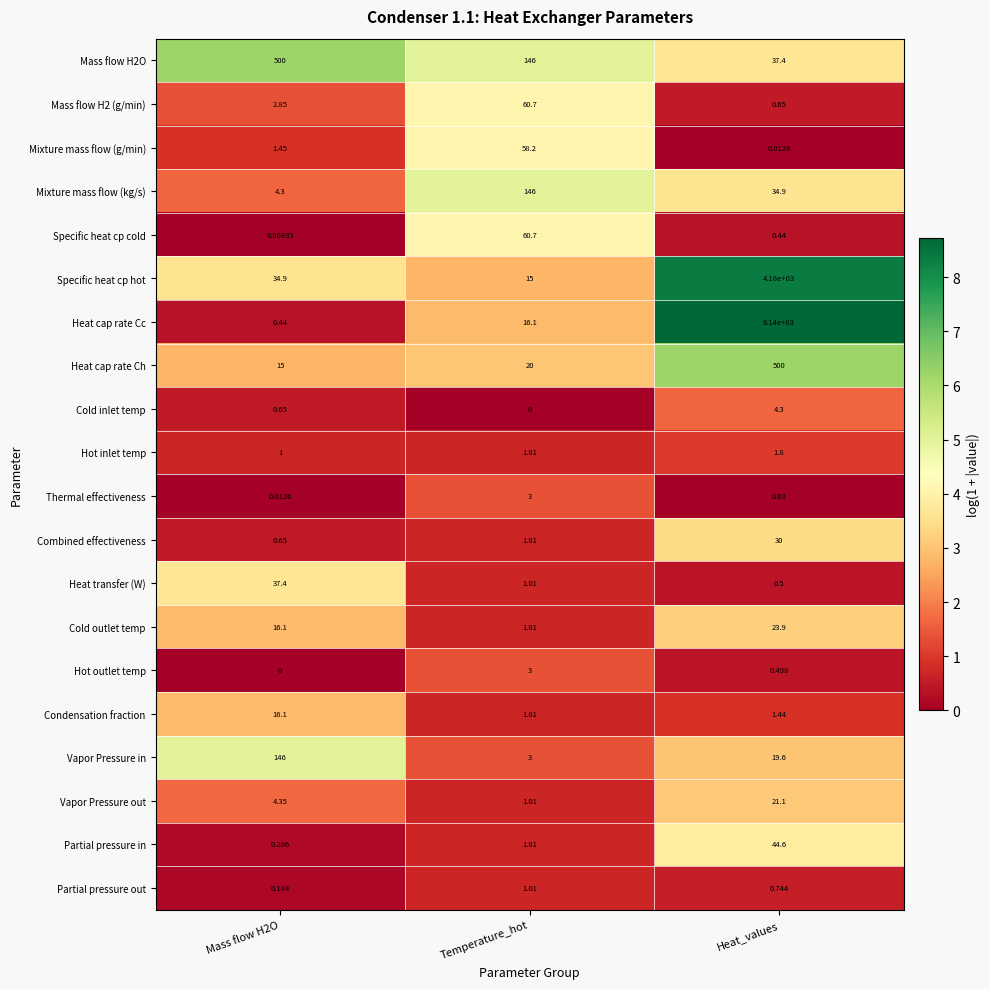

Count the number of data series in this chart.

20